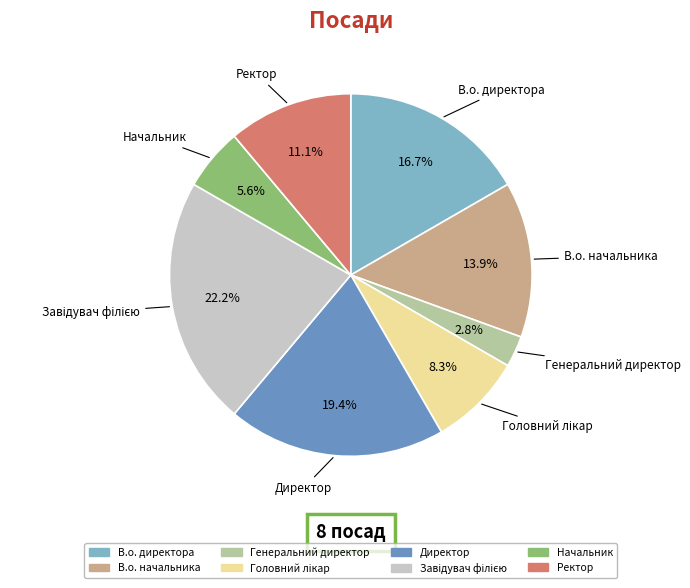

Does Ректор account for over 50% of the chart?

No